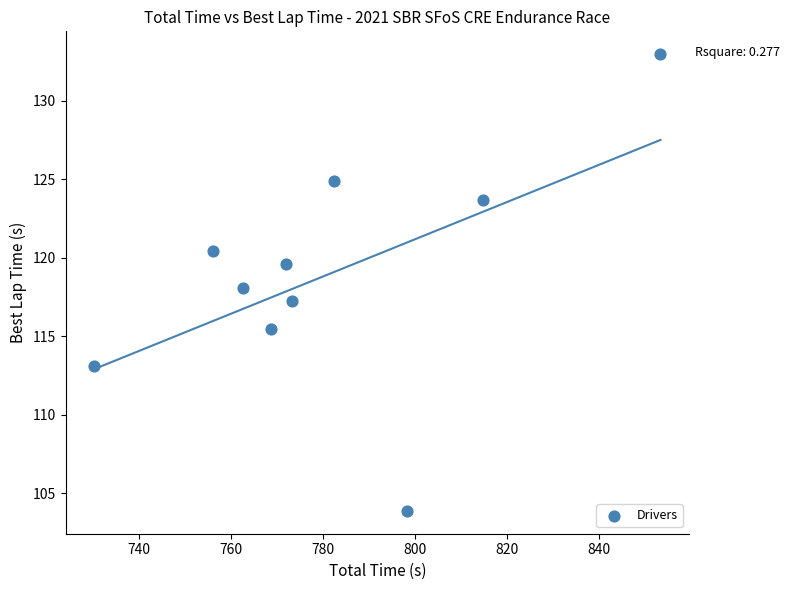

What is the range of Y values (max minus min)?

29.1